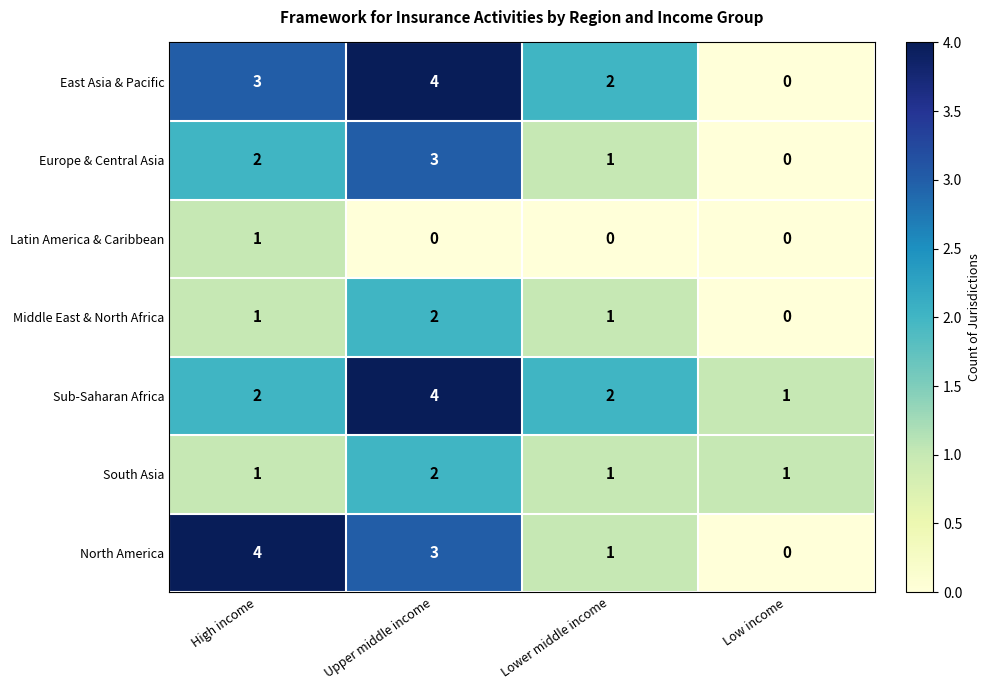

What is the spread (max minus min) of values at High income?

3